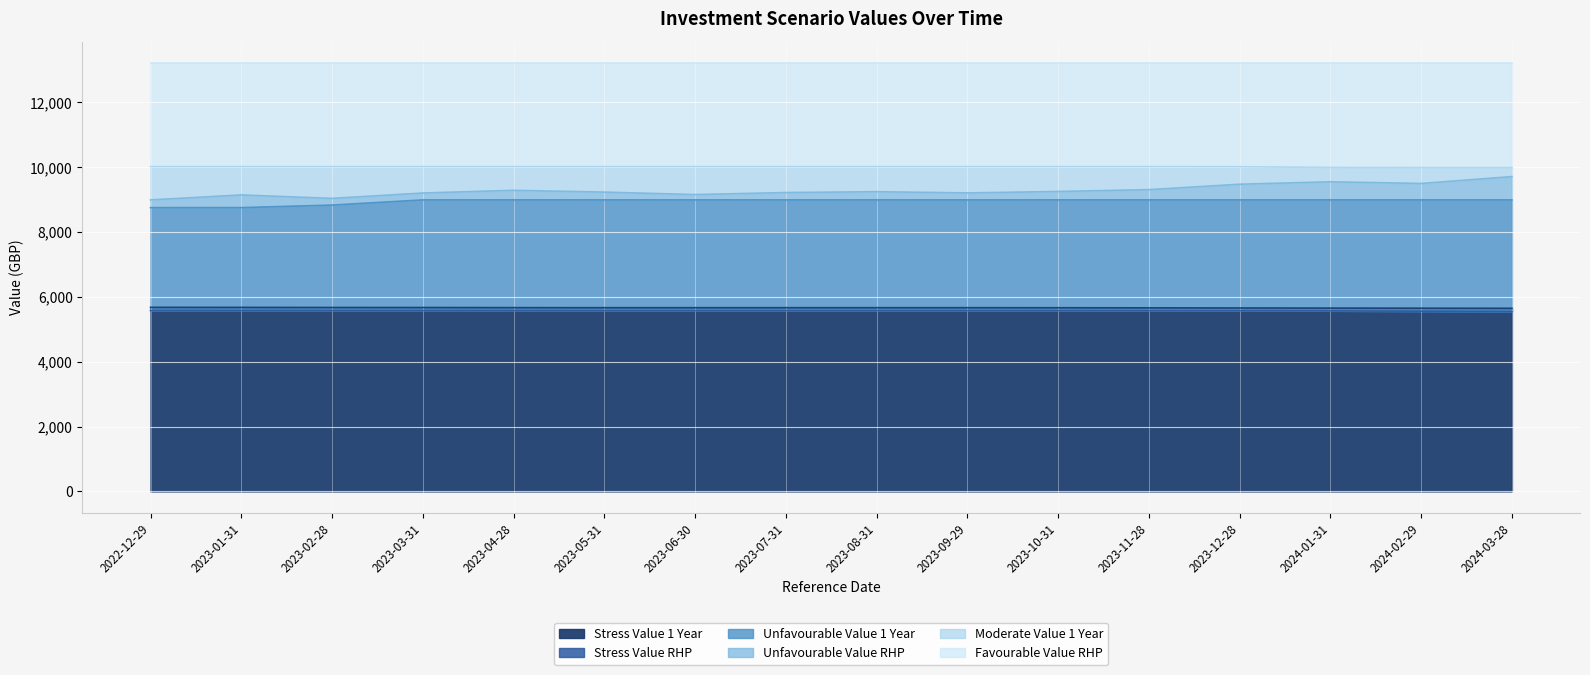

What is the value of the Unfavourable Value RHP point at the 15th from the left?

9498.9